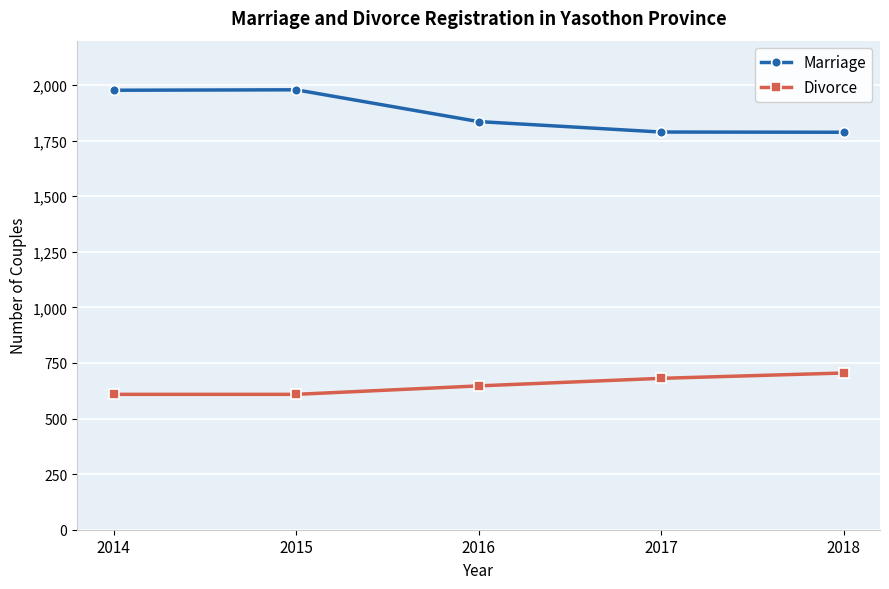

List the series in order of their peak value, highest first.

Marriage, Divorce